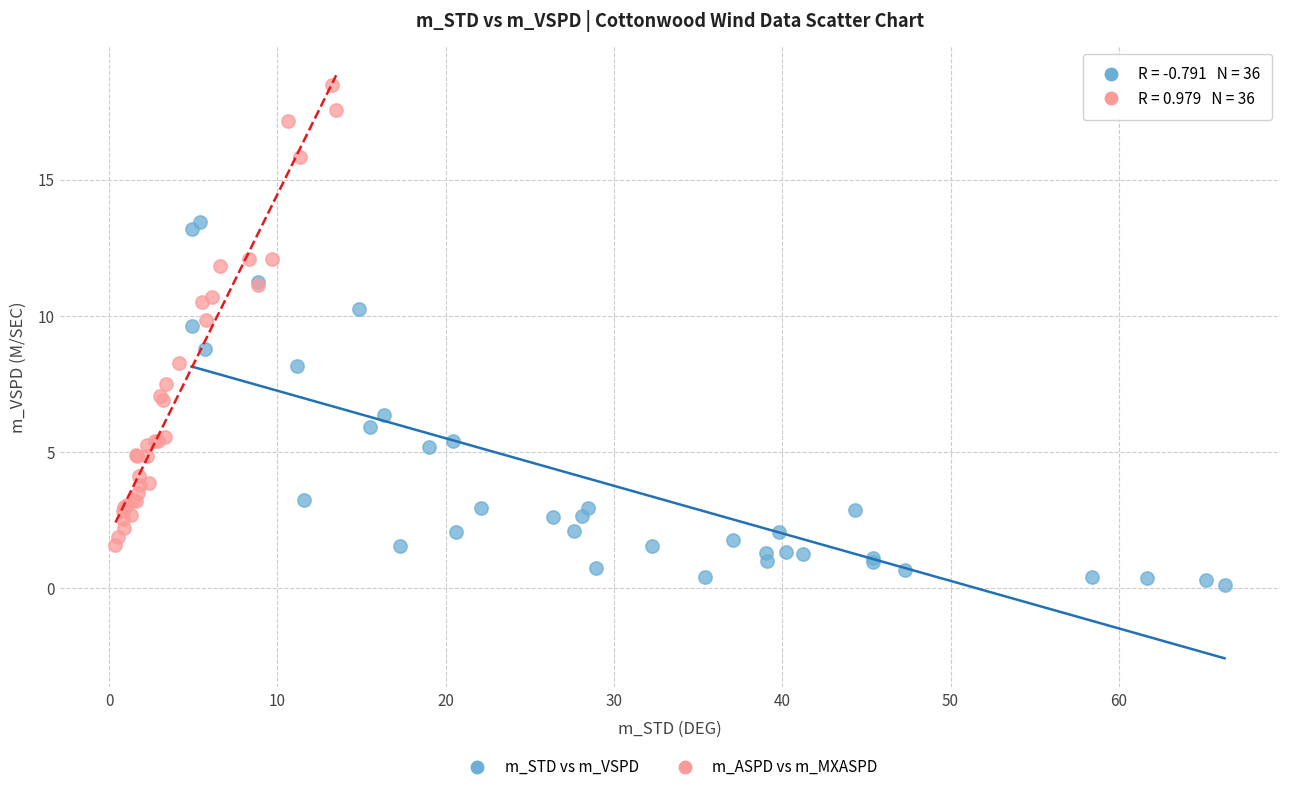

Which series contains the lowest Y value?

m_STD vs m_VSPD